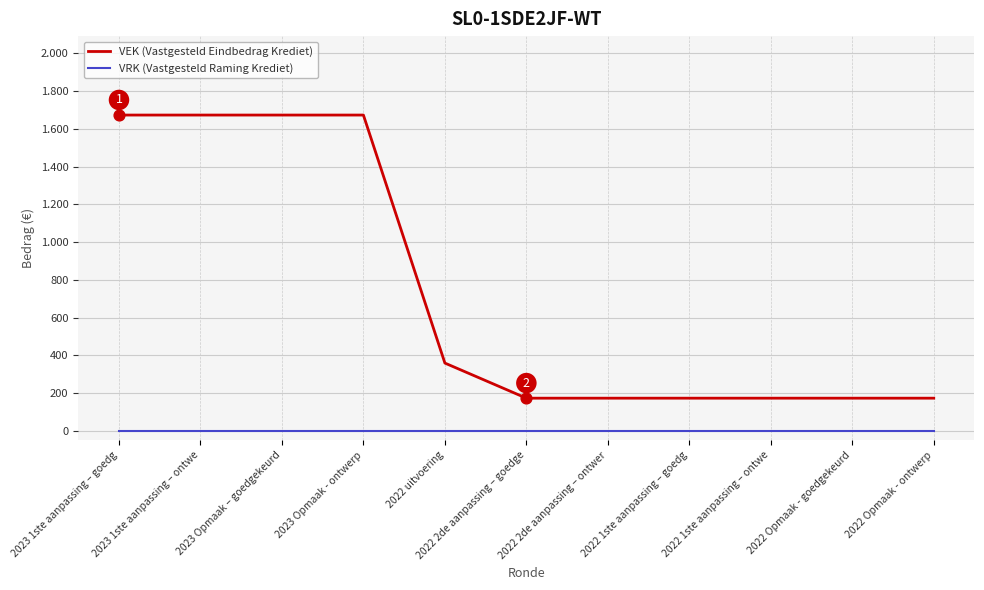

Is this an area chart (filled region under the line)?

No